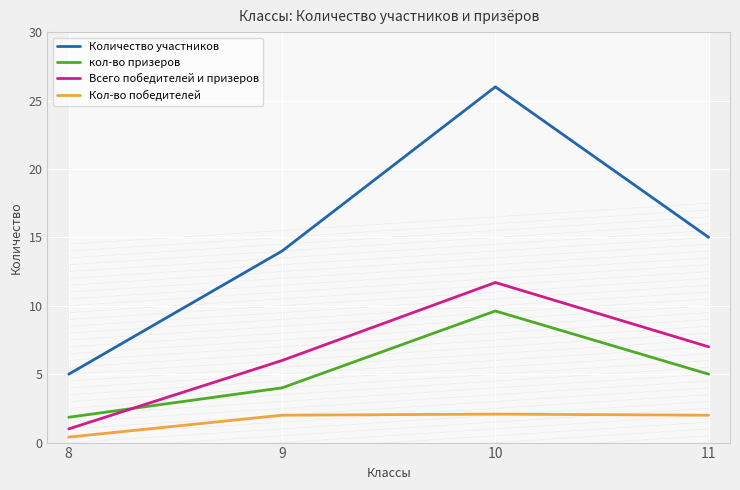

How many times do кол-во призеров and Всего победителей и призеров cross each other?

1